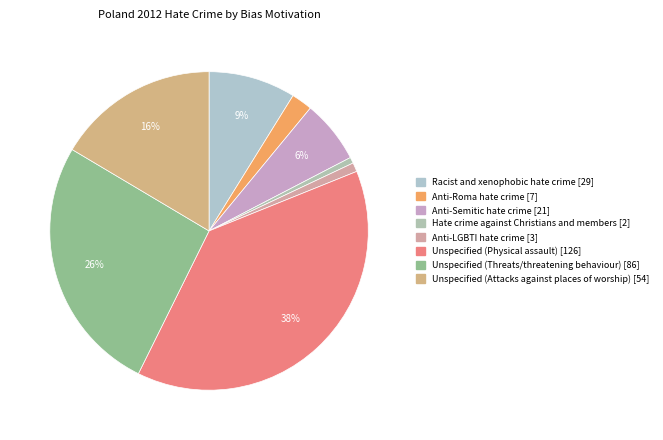

Is it true that Unspecified (Attacks against places of worship) is 16% of the pie?

True